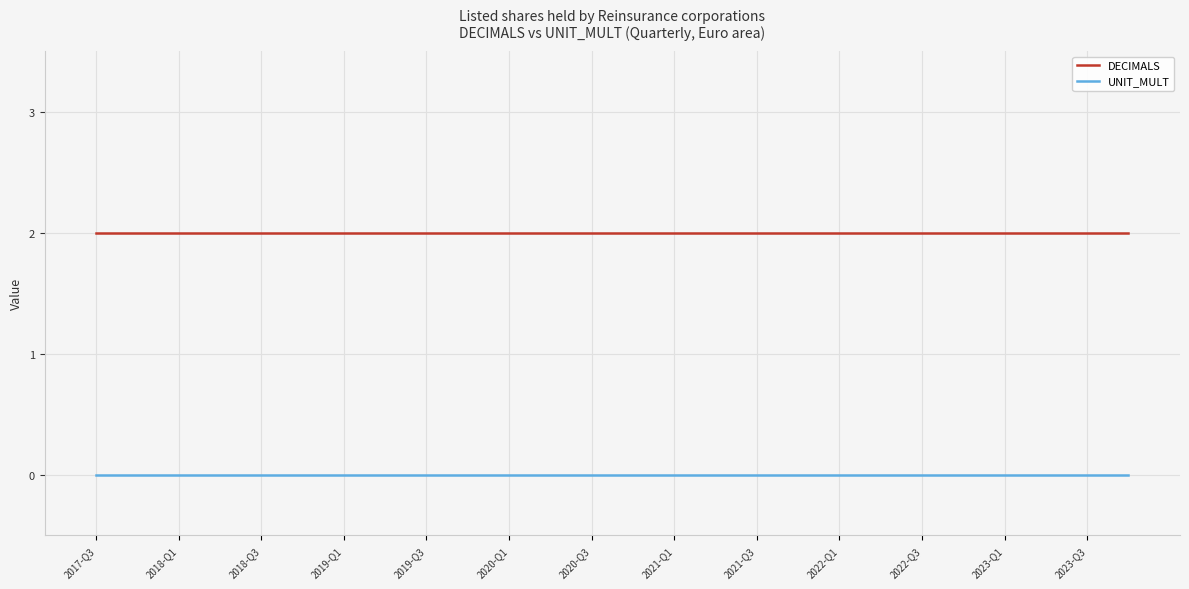

Which series has the largest total across all categories?

DECIMALS